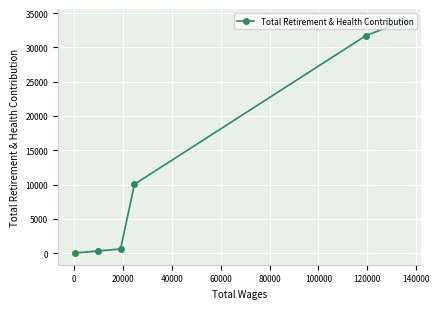

What is the average value?

12762